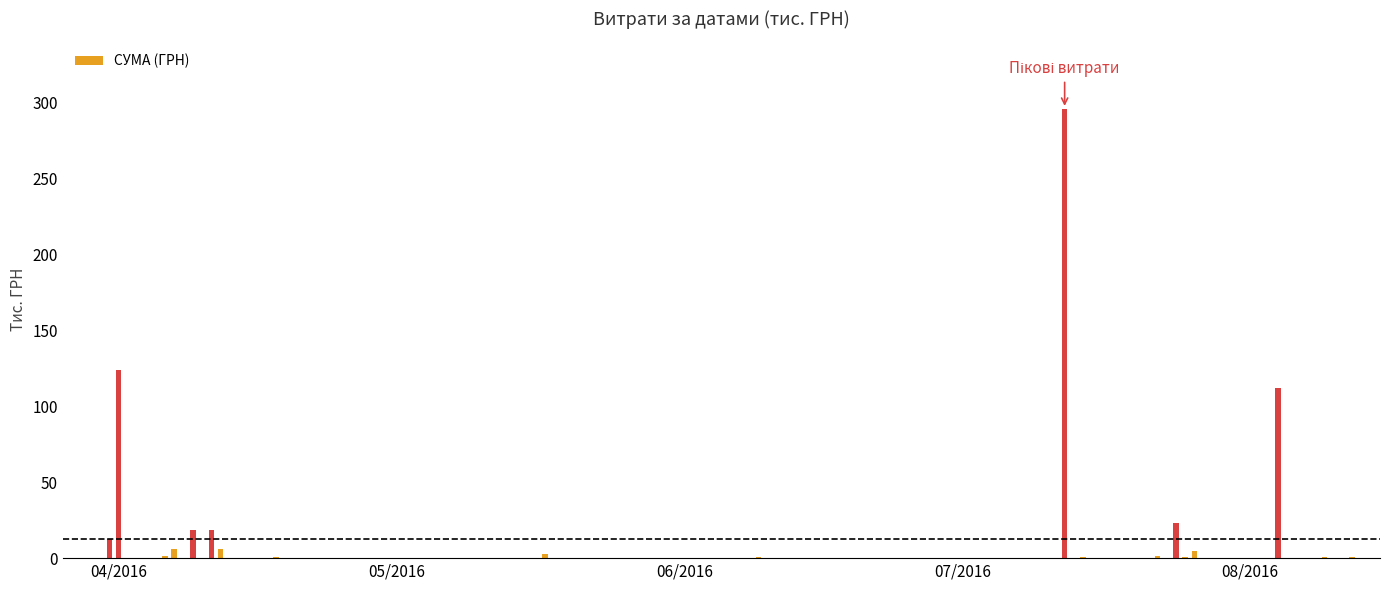

What is the maximum value shown in the chart?

295.6